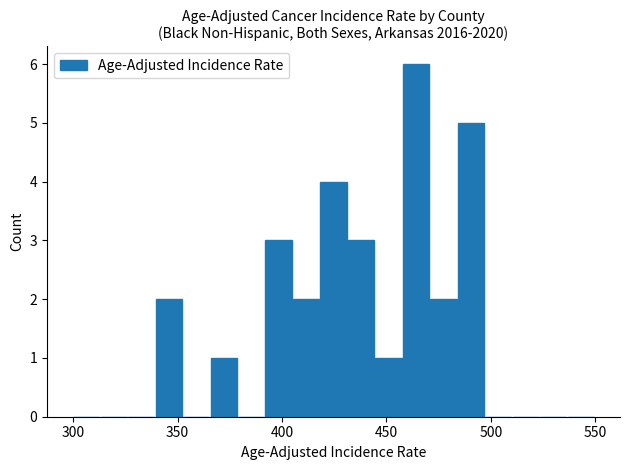

What is the sum of all values?

29